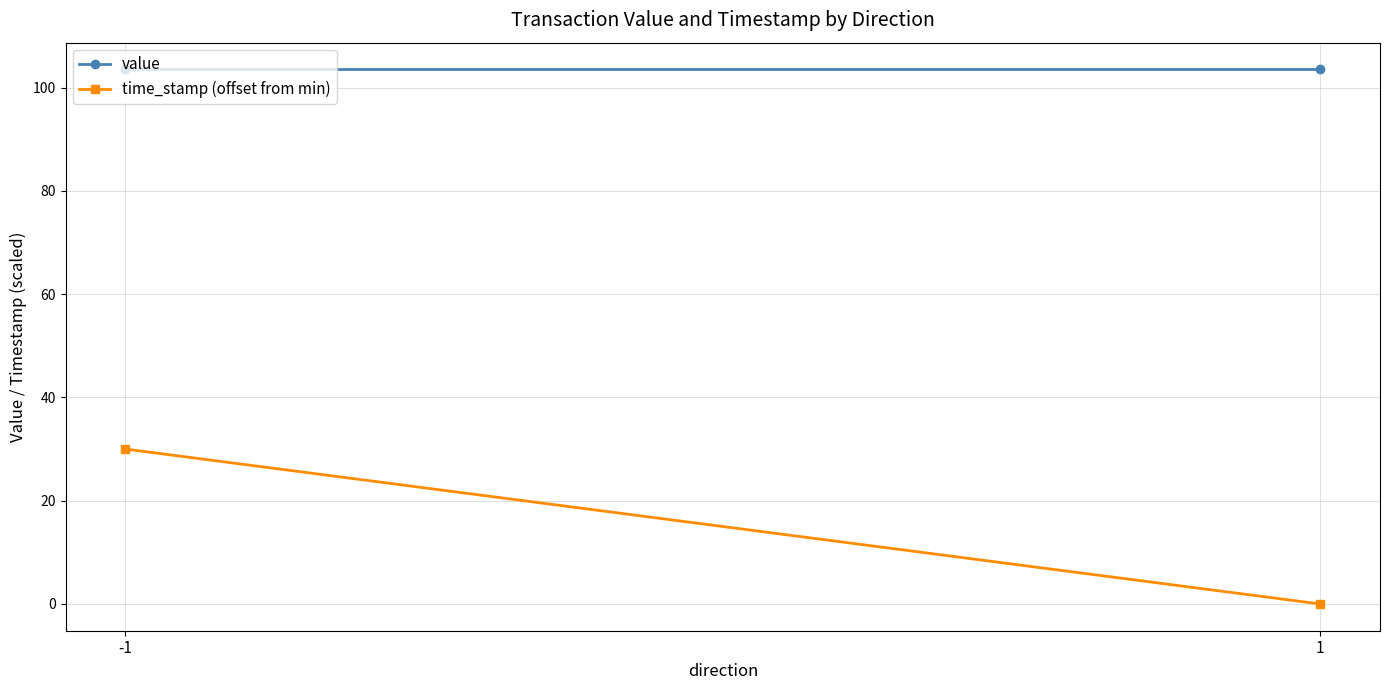

What is the total value across all series at 1?

103.5